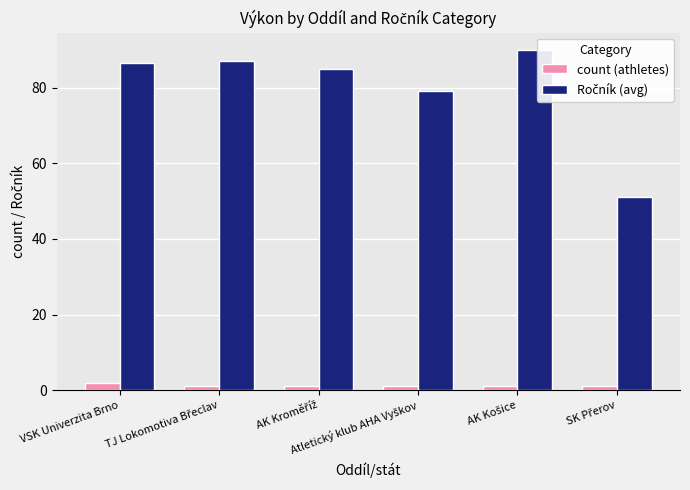

Count the number of categories in the chart.

6